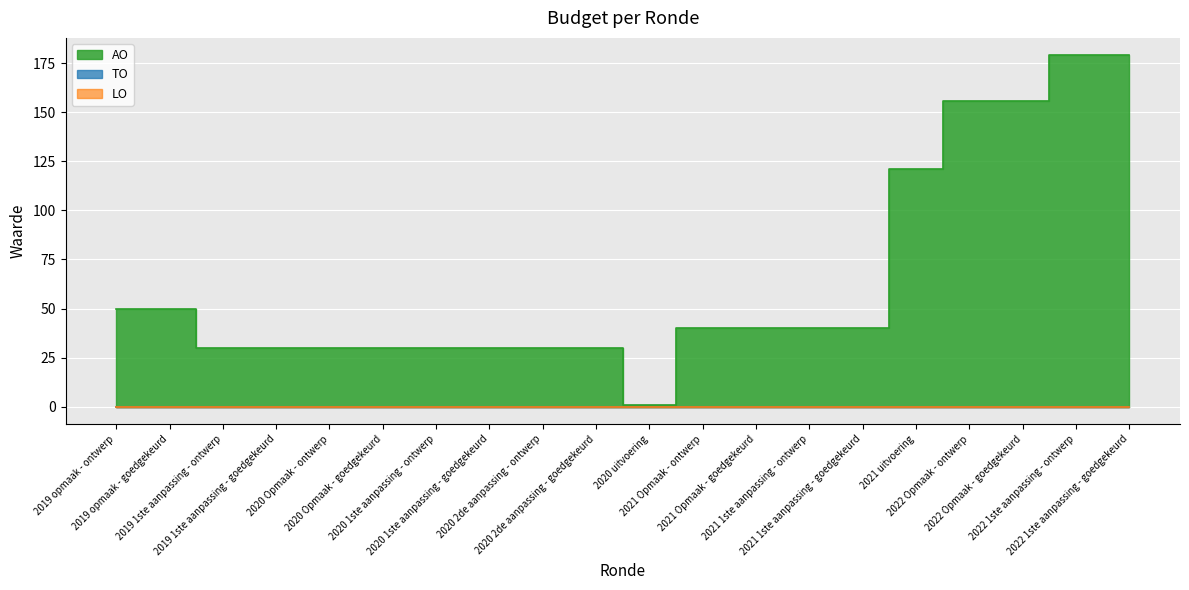

Which series has the widest spread of values?

AO